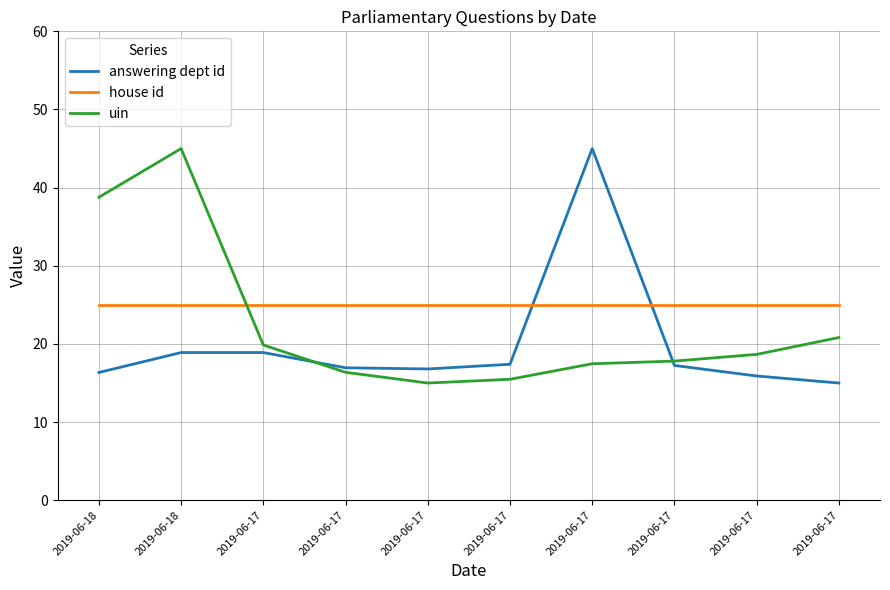

Reading left to right, list all the values displayed in this chart.

answering dept id: 16.4	18.9	18.9	16.9	16.8	17.4	45.0	17.2	15.9	15.0
house id: 25.0	25.0	25.0	25.0	25.0	25.0	25.0	25.0	25.0	25.0
uin: 38.8	45.0	19.9	16.4	15.0	15.5	17.5	17.8	18.7	20.8